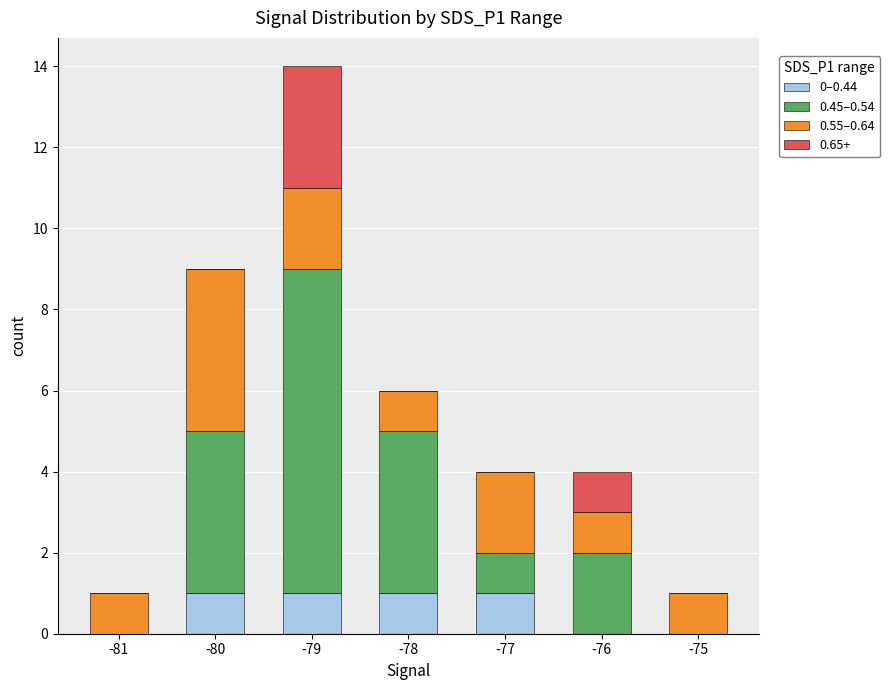

The value of 0–0.44 at -77 is 1. True or false?

True